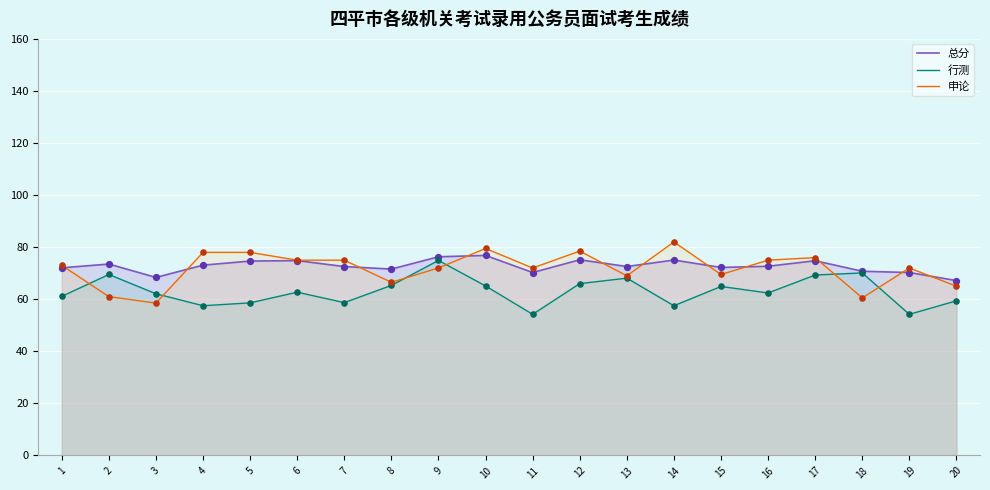

What is the total value across all series at 12?

219.7